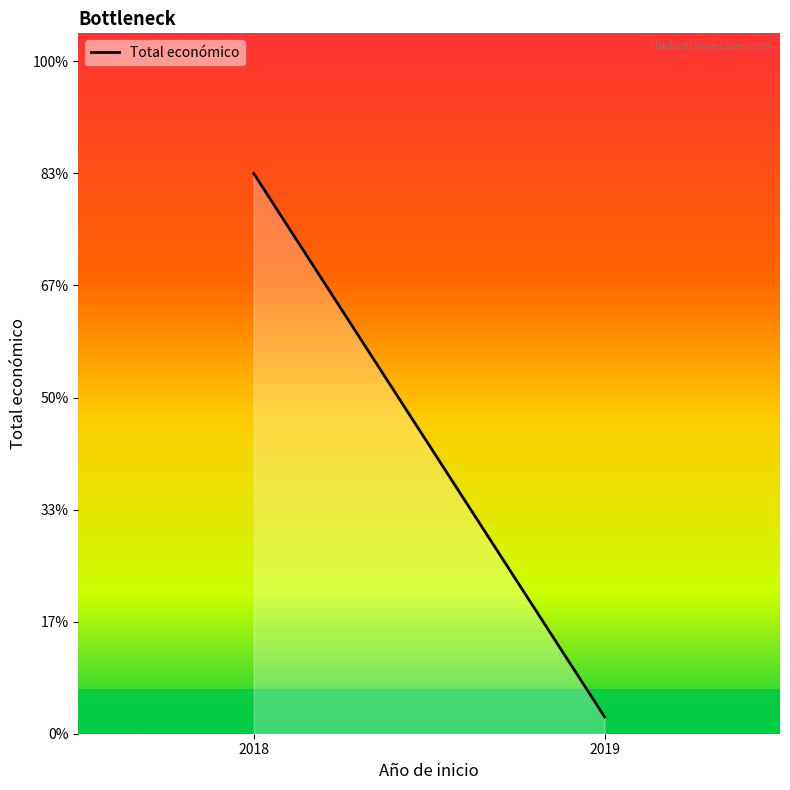

The value at 2018 is 12630306. True or false?

True